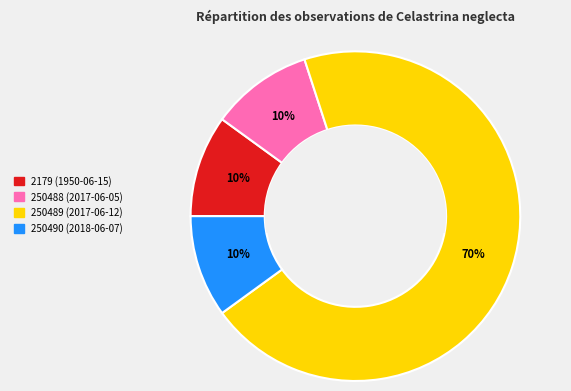

Count the number of slices in the pie.

4